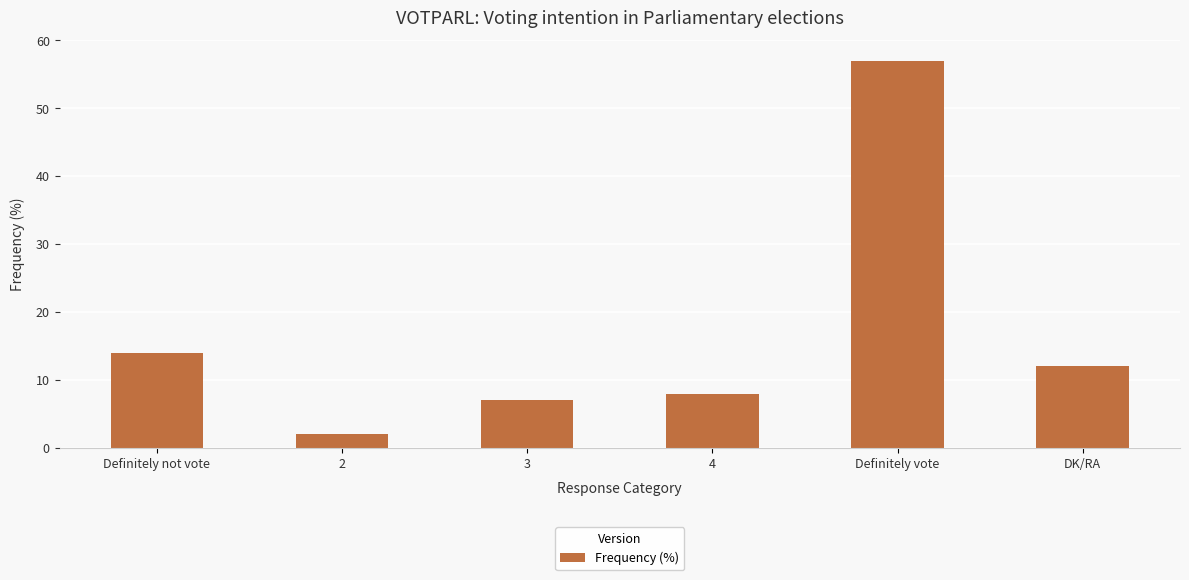

What is the label of the 2nd bar from the left?

2